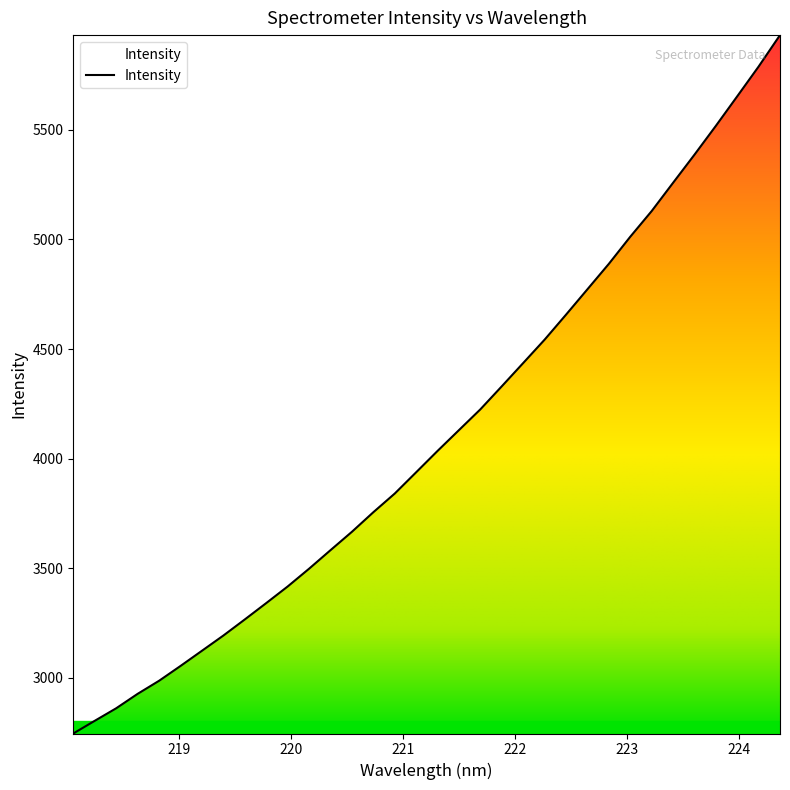

How many distinct data groups are displayed?

1